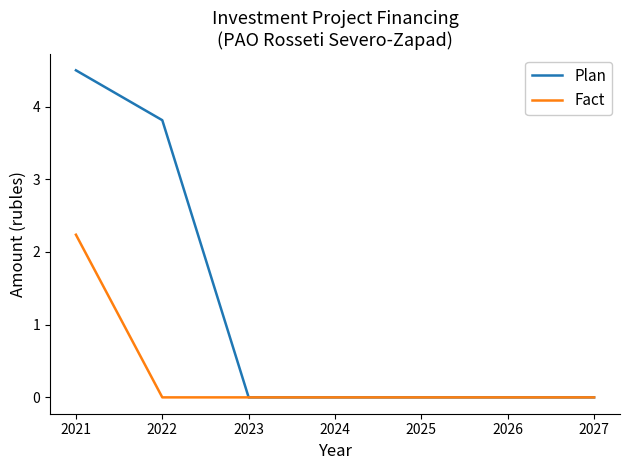

At which category does the chart reach its peak across all series?

2021